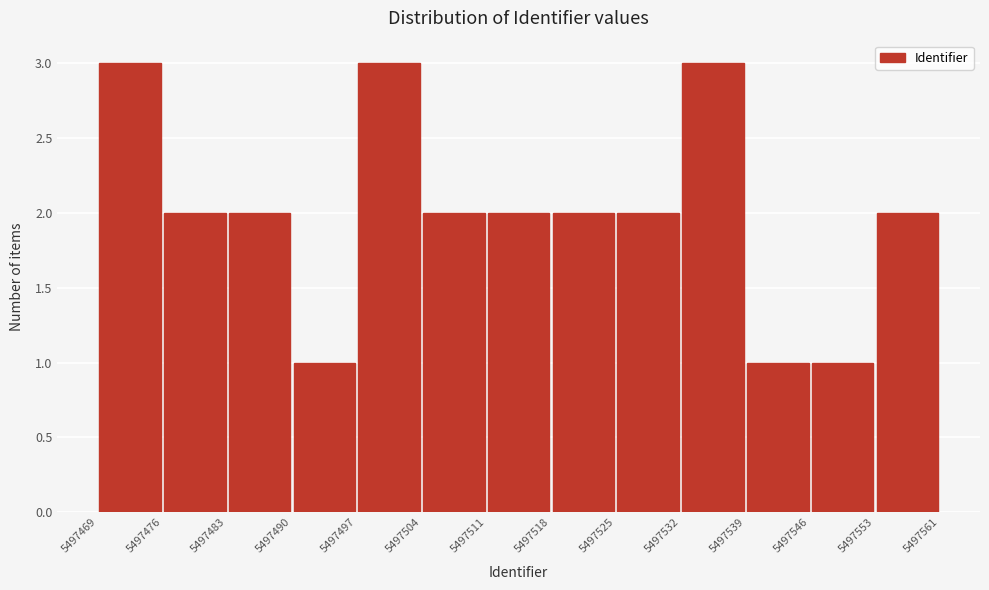

Reading left to right, list every bar in this chart as the range it spans on the x-axis followed by its height. The values are not printed on the chart, so give them approximately, as read against the axis.

5497469 to 5497476: 3
5497476 to 5497483: 2
5497483 to 5497490: 2
5497490 to 5497497: 1
5497497 to 5497504: 3
5497504 to 5497511: 2
5497511 to 5497518: 2
5497518 to 5497525: 2
5497525 to 5497532: 2
5497532 to 5497539: 3
5497539 to 5497546: 1
5497546 to 5497553: 1
5497553 to 5497561: 2